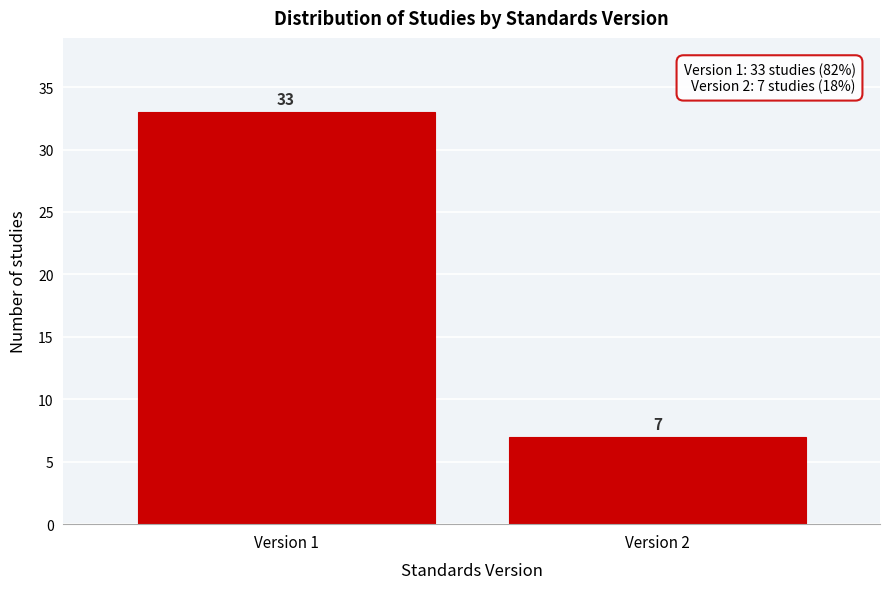

Reading right to left, transcribe all the data shown in this chart.

Version 2=7	Version 1=33